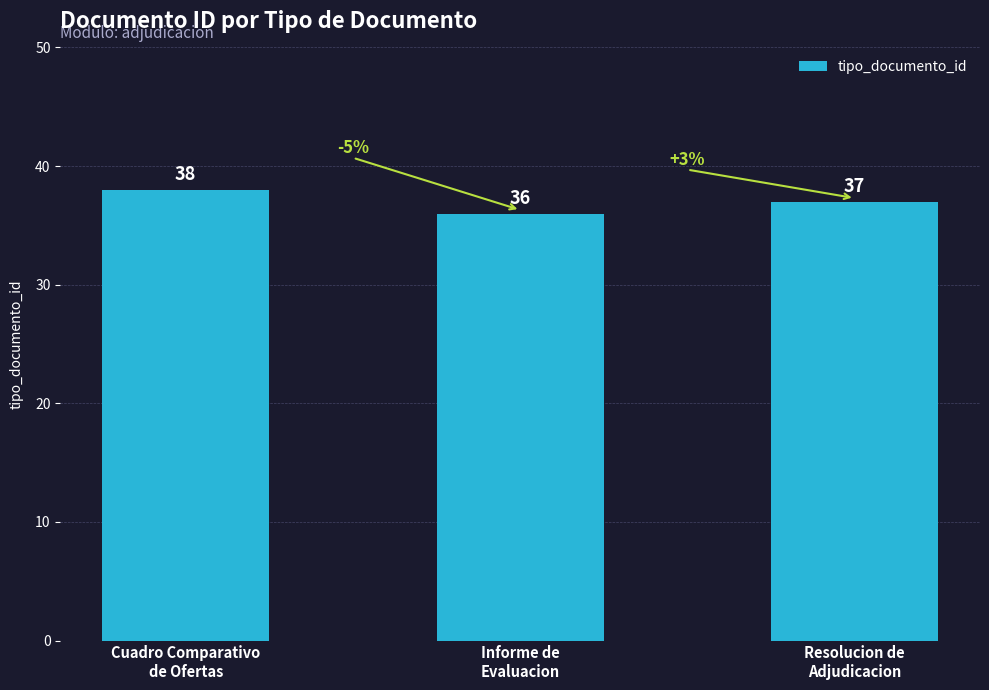

What is the difference between the values at Informe de
Evaluacion and Cuadro Comparativo
de Ofertas?

2